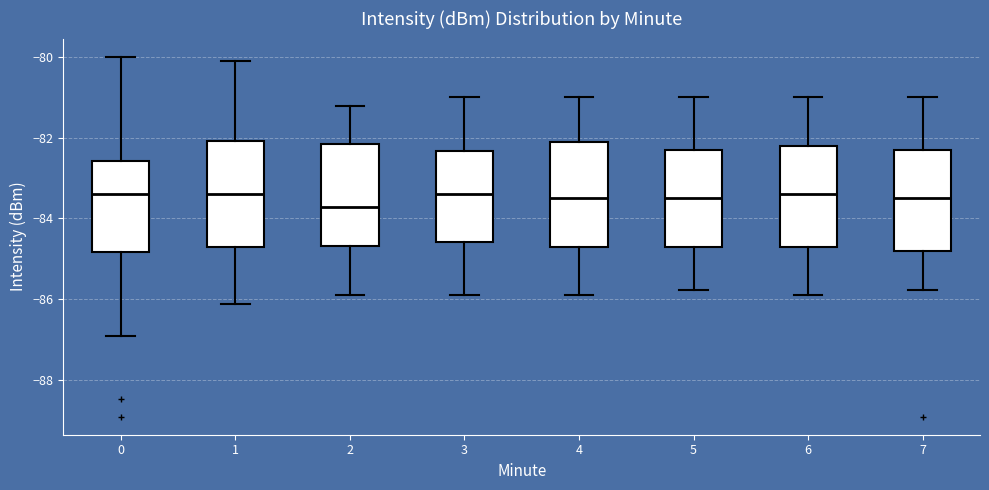

Reading left to right, read every box against the y-axis: the position of its median line, the range the box covers, and the ends of its whiskers. The values are not printed on the chart, so give them approximately, as read against the axis.

0: median -83.4, box -84.8 to -82.6, whiskers -87.0 to -80.0
1: median -83.4, box -84.6 to -82.0, whiskers -86.2 to -80.2
2: median -83.8, box -84.6 to -82.2, whiskers -85.8 to -81.2
3: median -83.4, box -84.6 to -82.4, whiskers -85.8 to -81.0
4: median -83.6, box -84.6 to -82.2, whiskers -85.8 to -81.0
5: median -83.6, box -84.6 to -82.4, whiskers -85.8 to -81.0
6: median -83.4, box -84.6 to -82.2, whiskers -85.8 to -81.0
7: median -83.6, box -84.8 to -82.4, whiskers -85.8 to -81.0